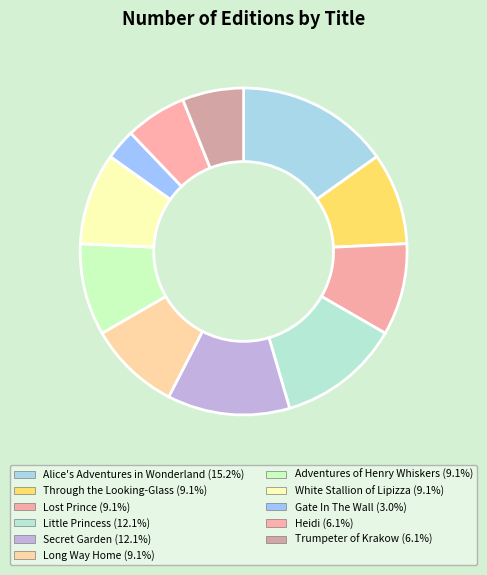

How many slices are in this pie chart?

11